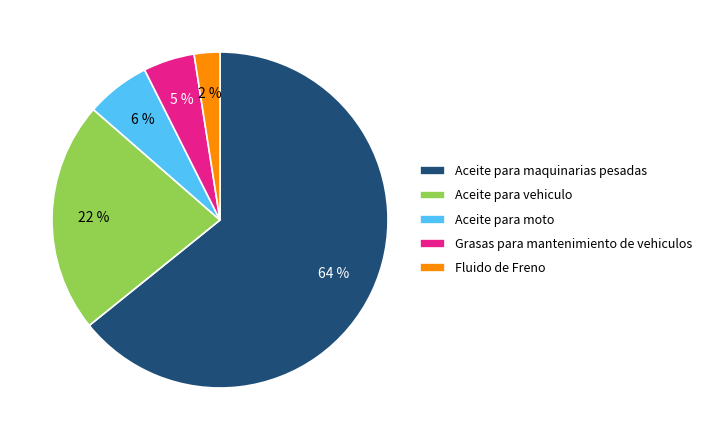

Do Fluido de Freno and Aceite para vehiculo together represent more than half of the pie?

No